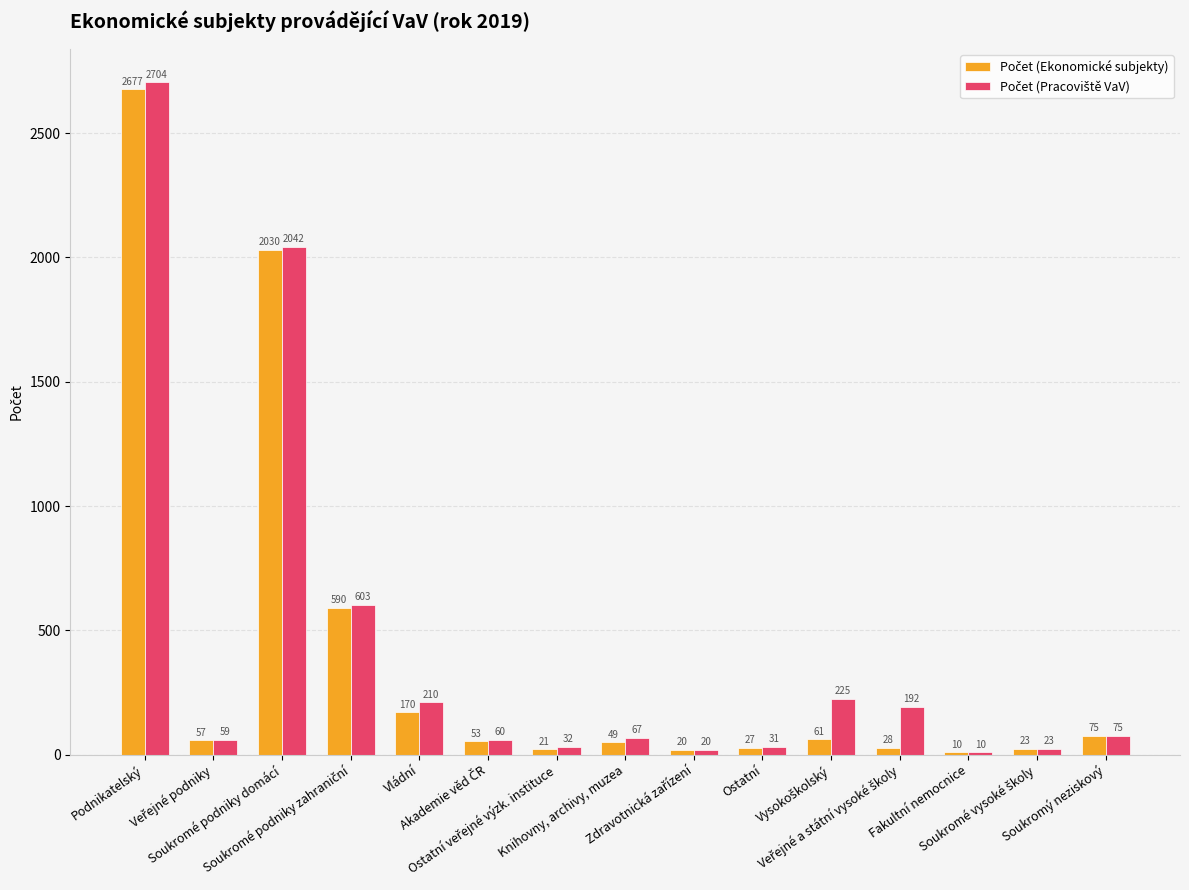

What is the maximum value shown in the chart?

2704